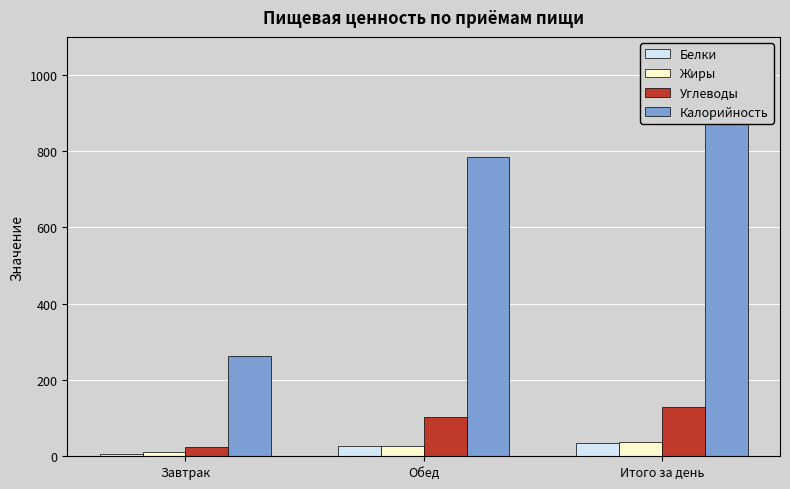

At which label is Углеводы closest to 77?

Обед